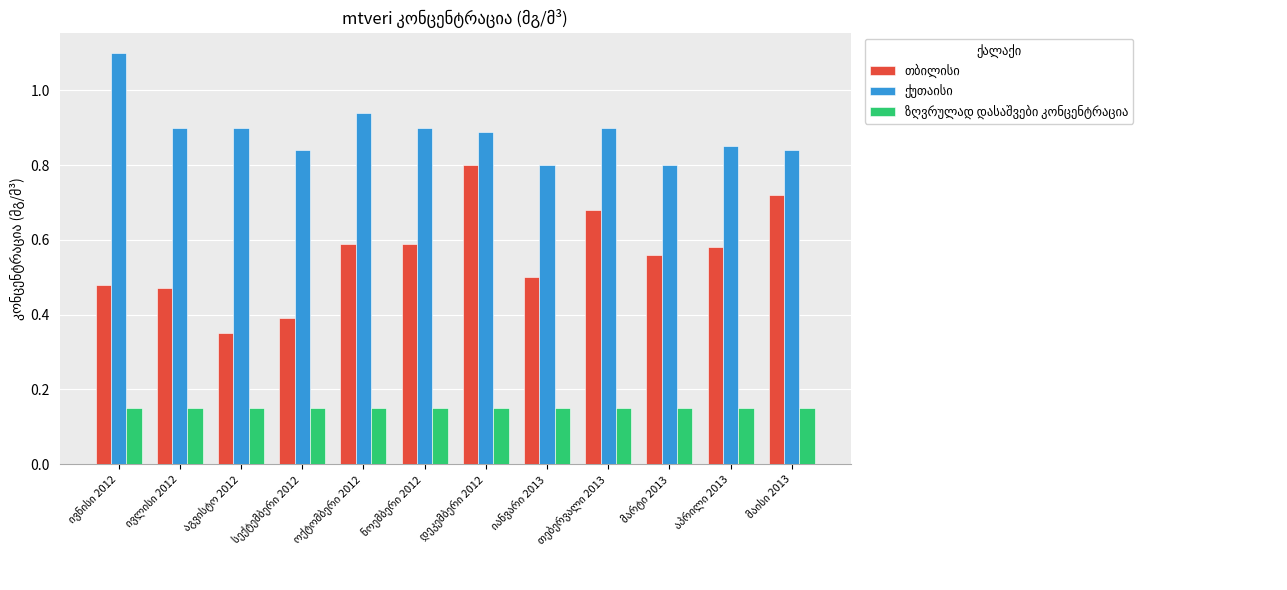

At how many categories does at least one series exceed 0?

12